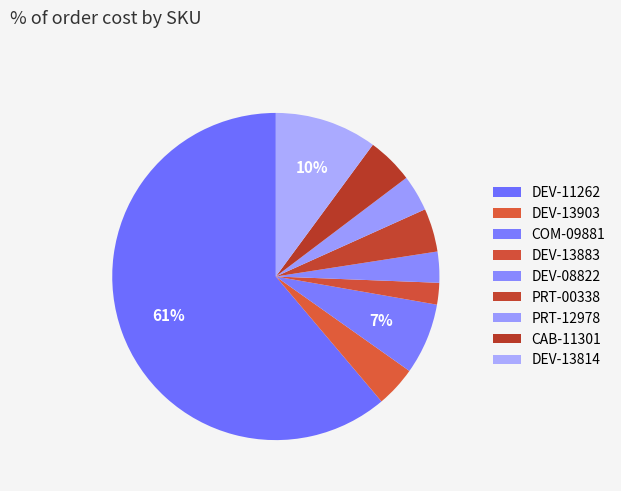

To the nearest percent, what is the combined percentage of PRT-12978 and DEV-08822?

7%